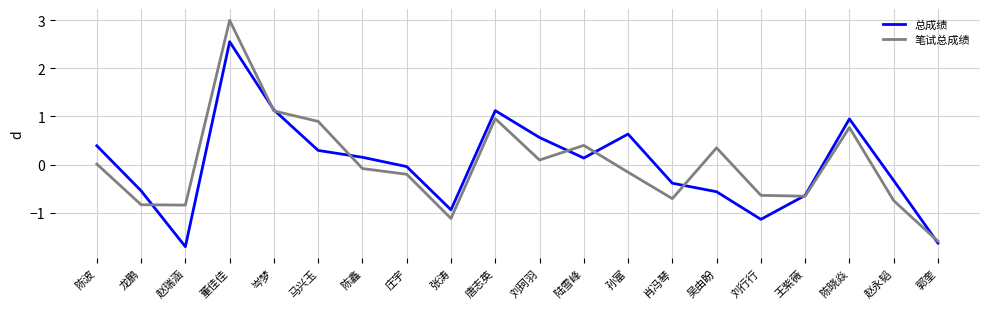

What are all the series names shown in the legend?

总成绩, 笔试总成绩